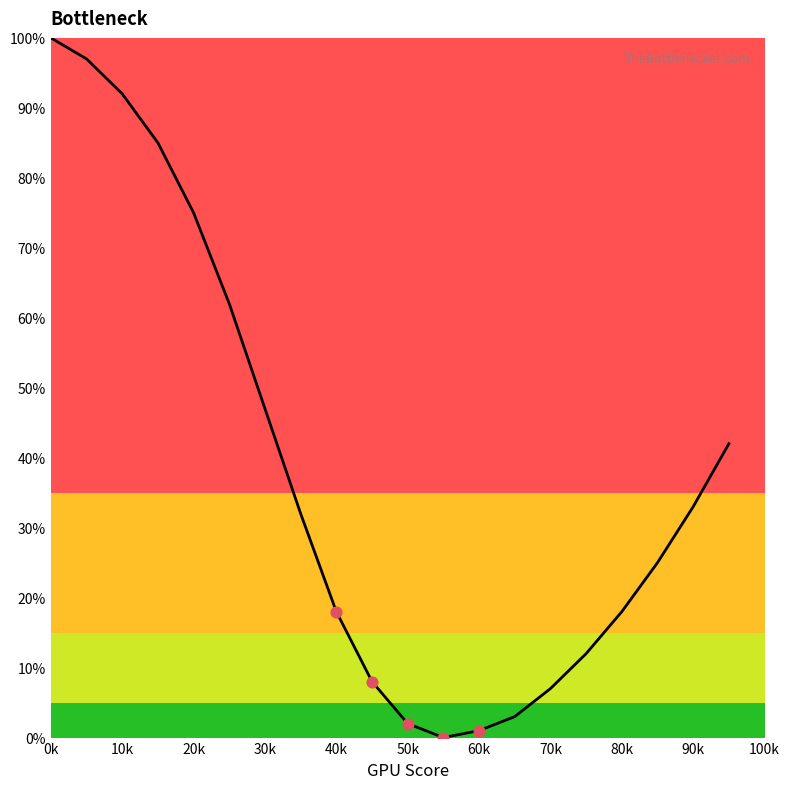

What is the greatest value displayed?

100